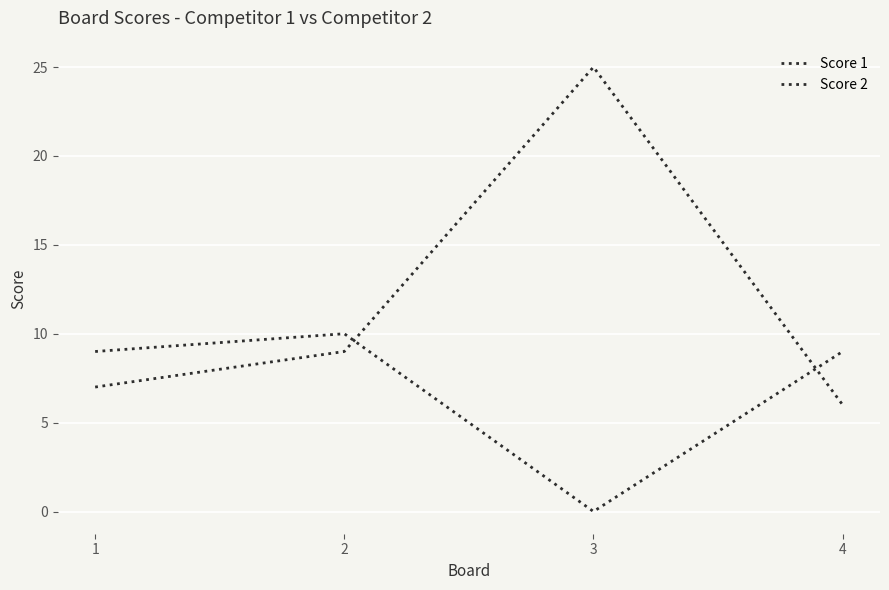

At which label does Score 2 reach its peak?

2